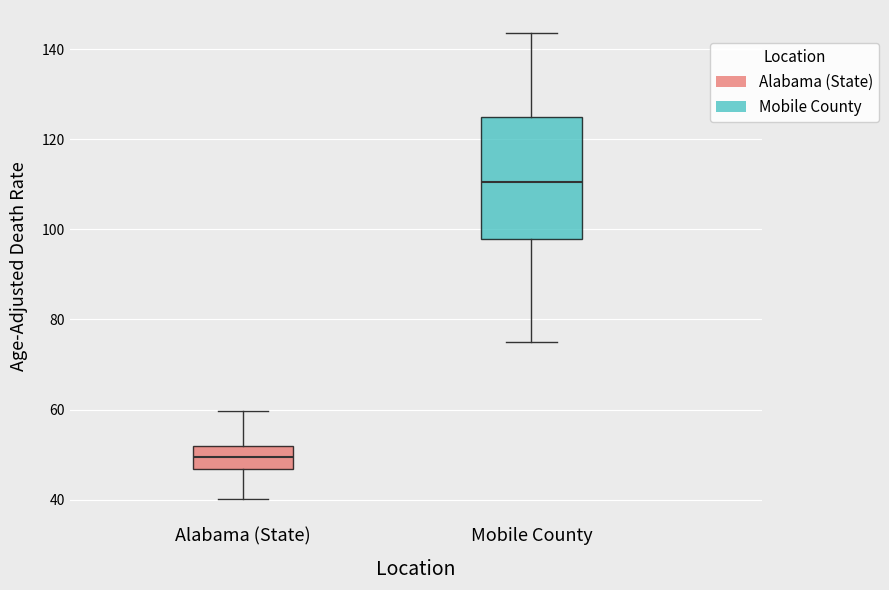

Where is the upper edge of the box for Mobile County on the y-axis? The values are not printed on the chart, so give them approximately, as read against the axis.

124